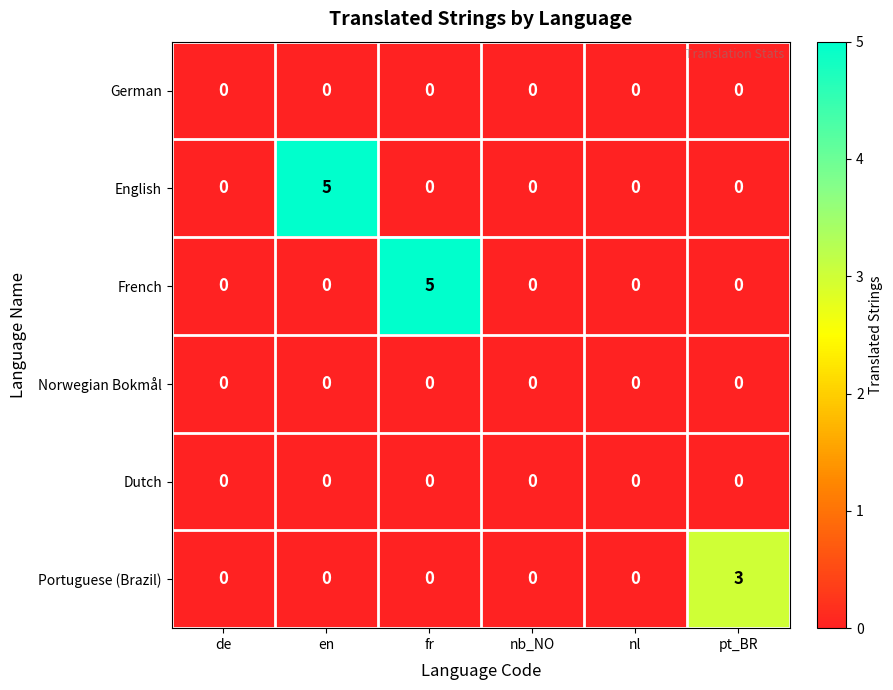

At how many categories does at least one series exceed 1?

3